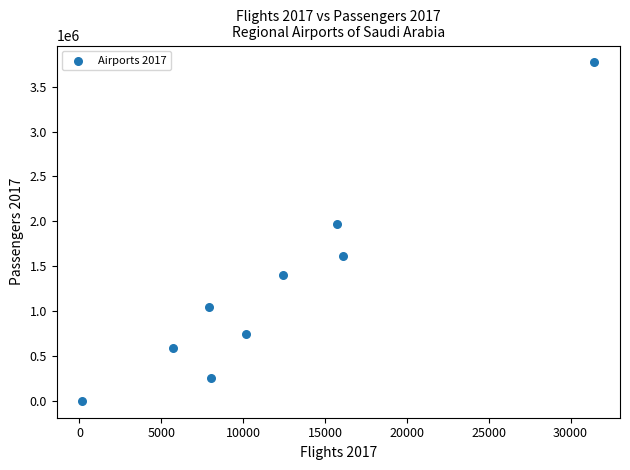

What is the range of X values (max minus min)?

31279